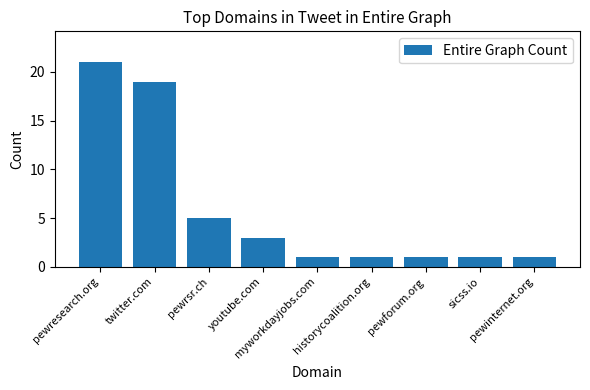

Is it true that the value at historycoalition.org is 0?

False